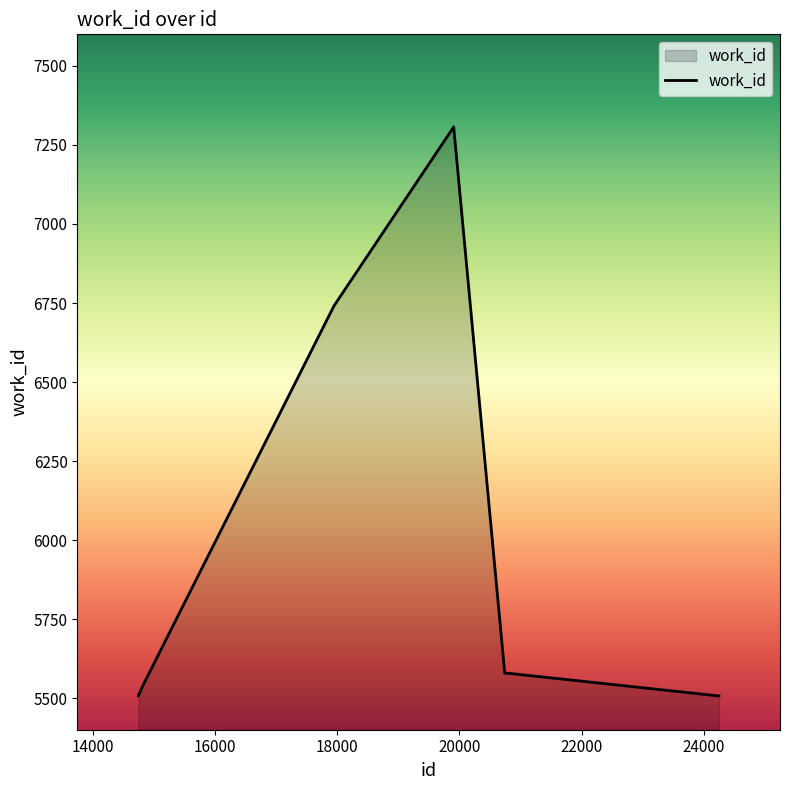

What is the difference between the second highest and minimum values?

1234